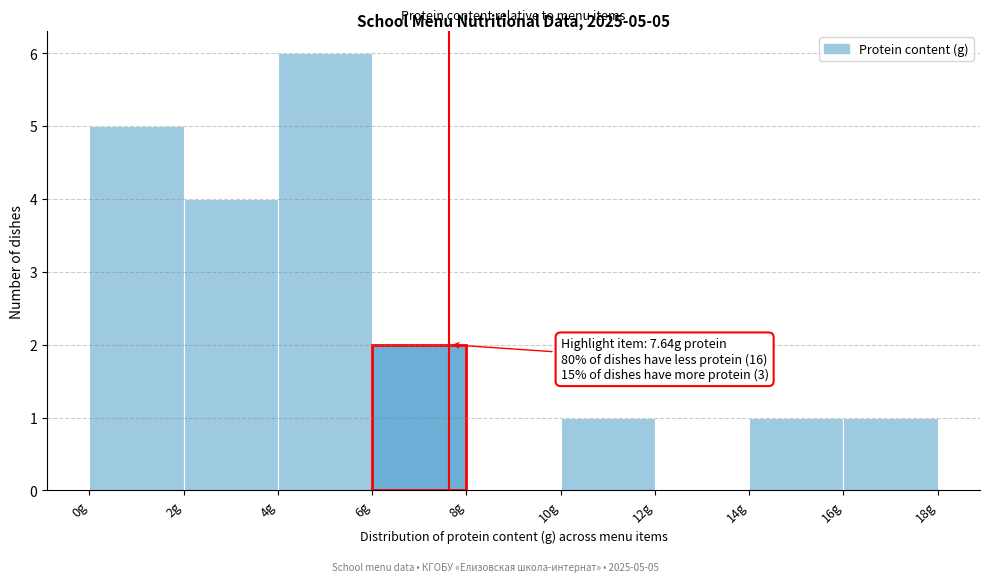

Which range on the x-axis has the tallest bar?

4 to 6